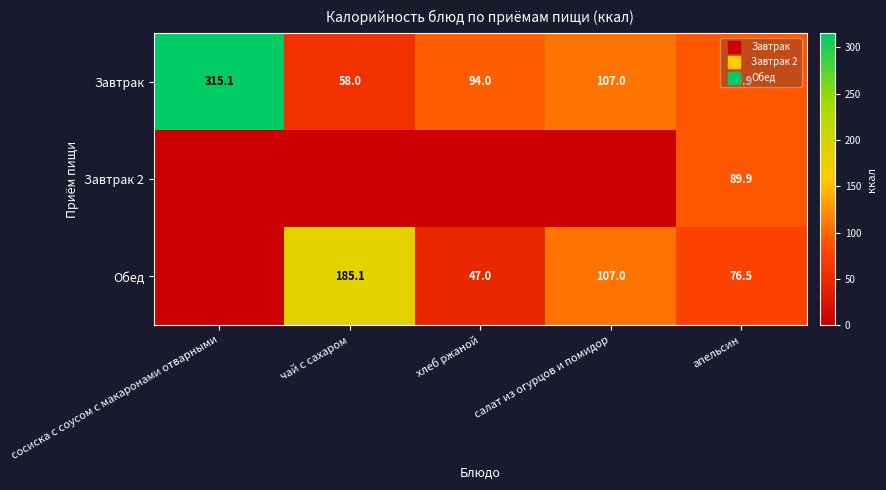

The value of Завтрак at апельсин is 89.9. True or false?

True